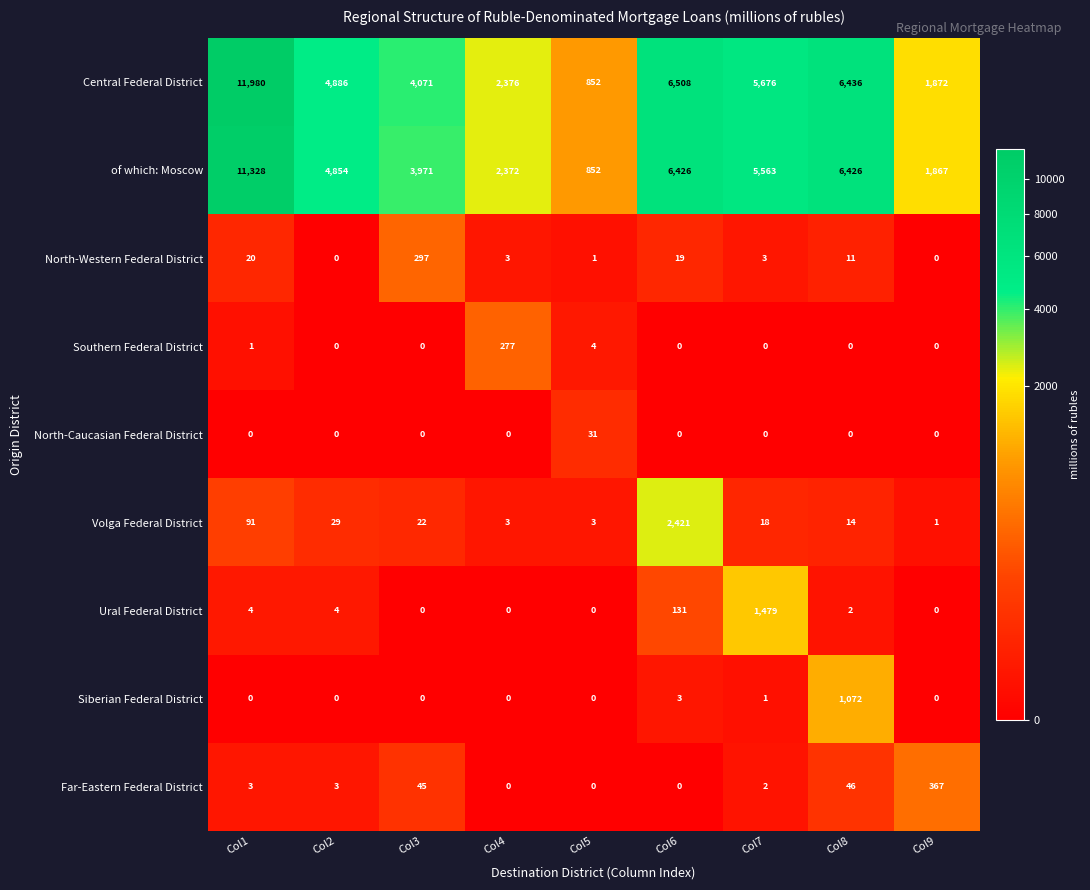

What is the sum of all North-Western Federal District values?

354